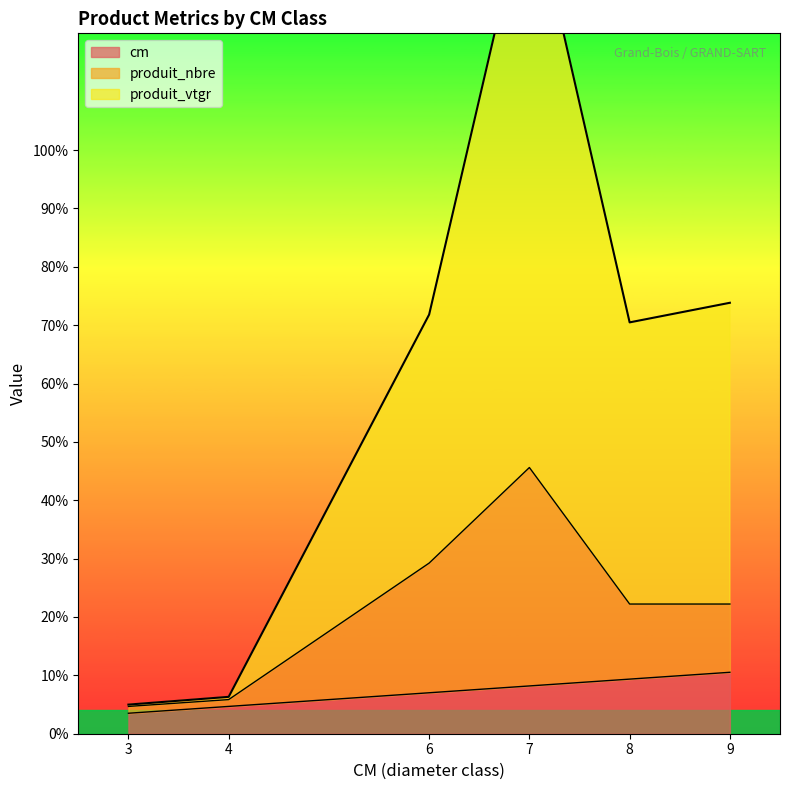

At which label is cm closest to 7?

6